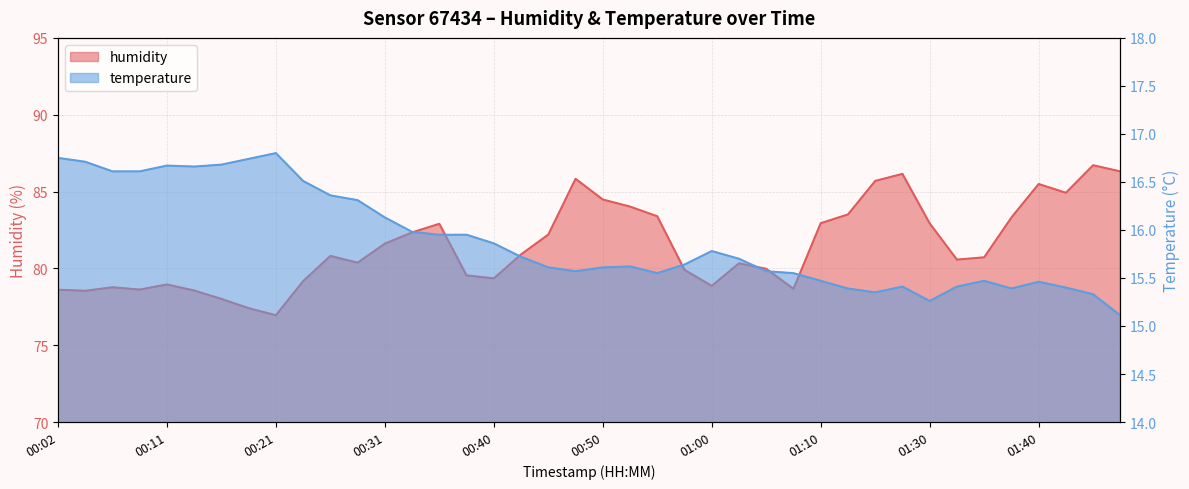

What is the label of the 34th point from the left?

01:32